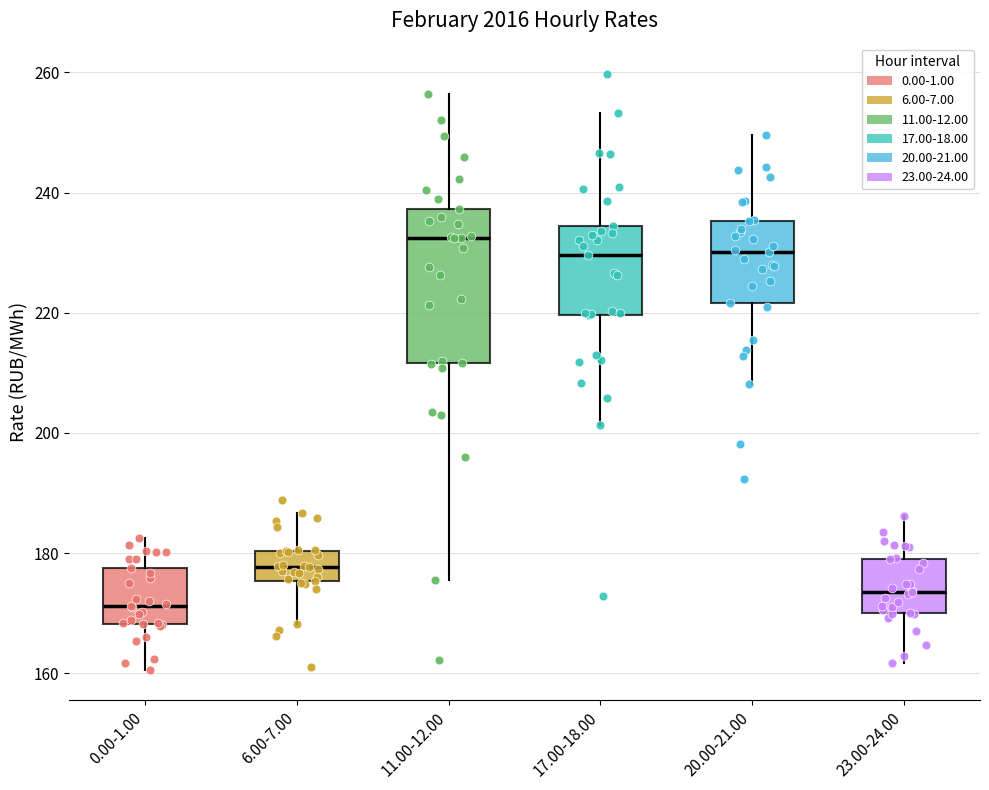

Where is the upper edge of the box for 11.00-12.00 on the y-axis? The values are not printed on the chart, so give them approximately, as read against the axis.

238